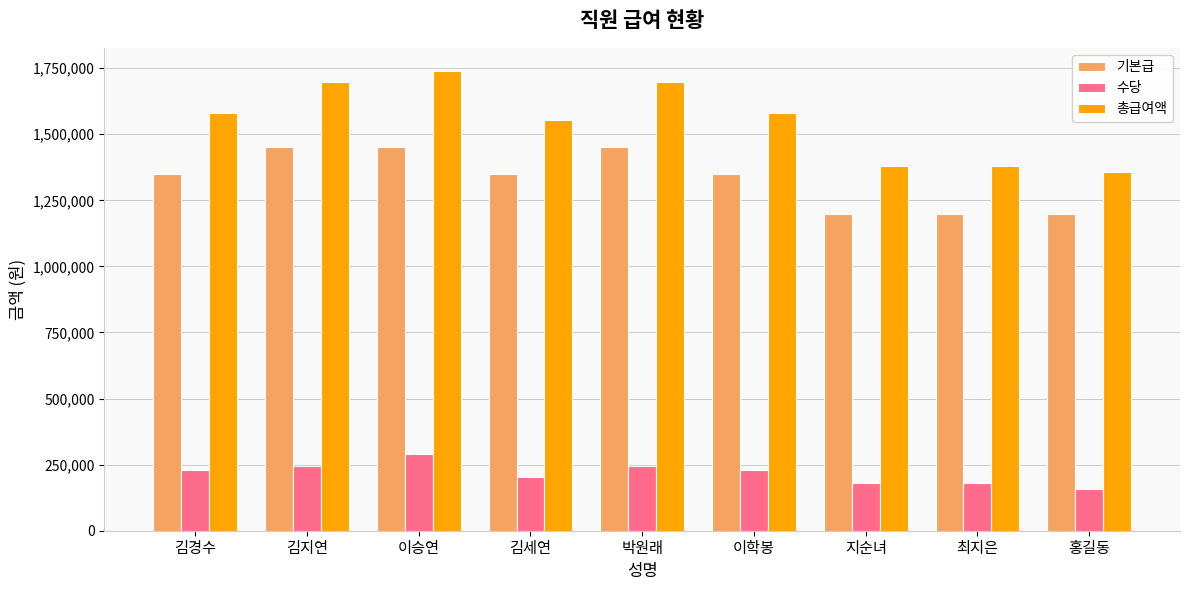

How many distinct data groups are displayed?

3